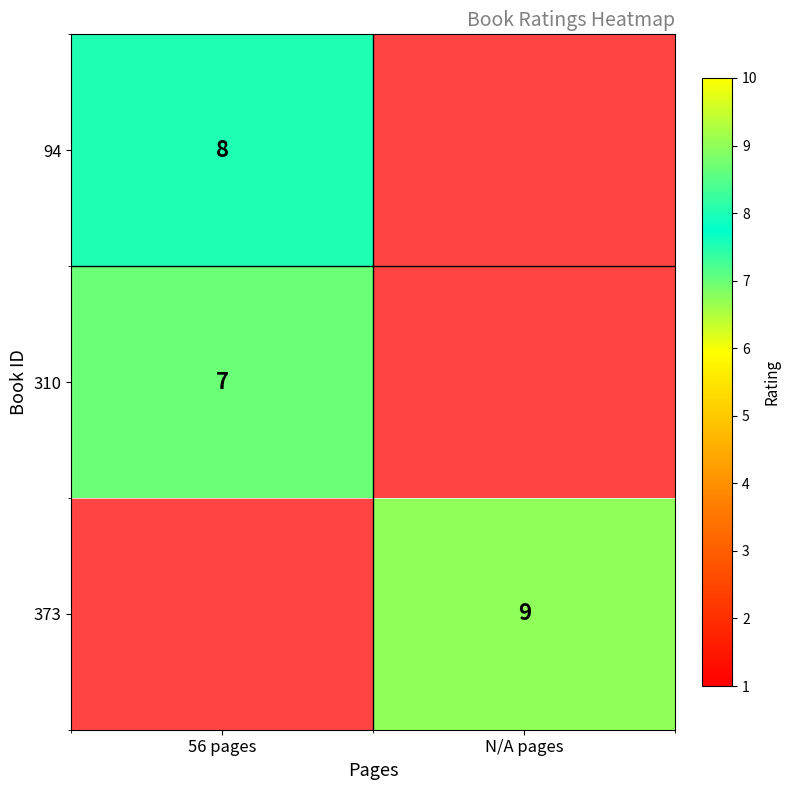

True or false: 94 has a value of 14 at 56 pages.

False